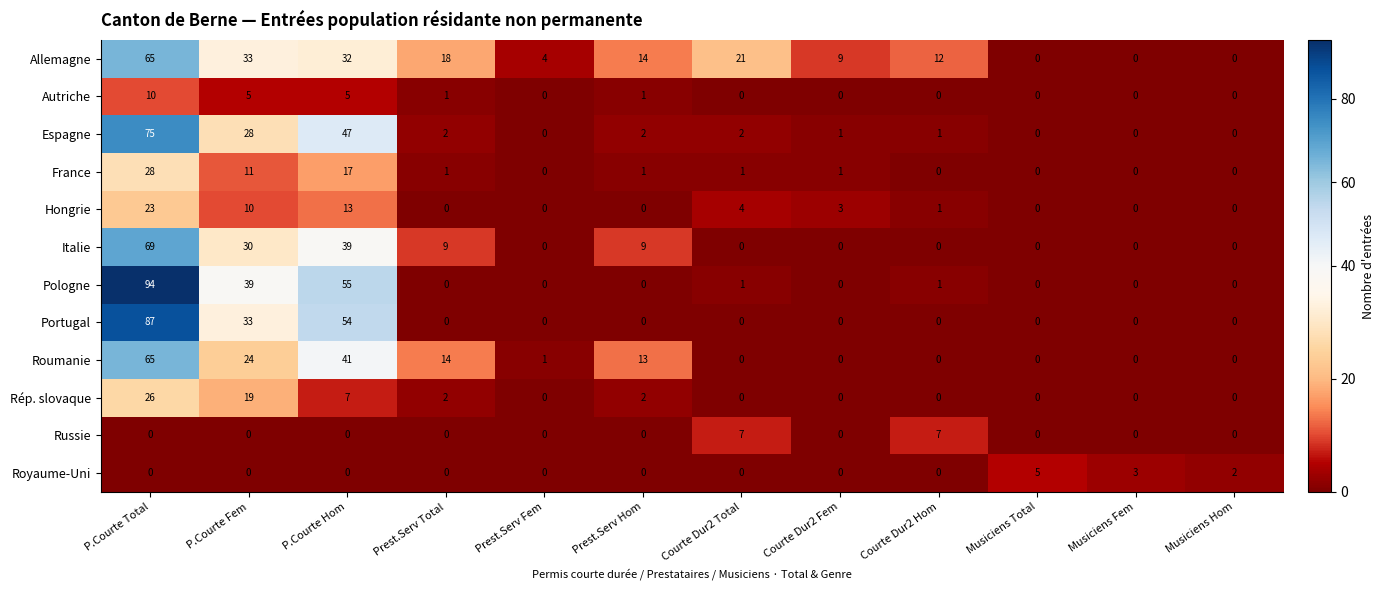

What is the difference between the maximum and minimum values in the Portugal series?

87